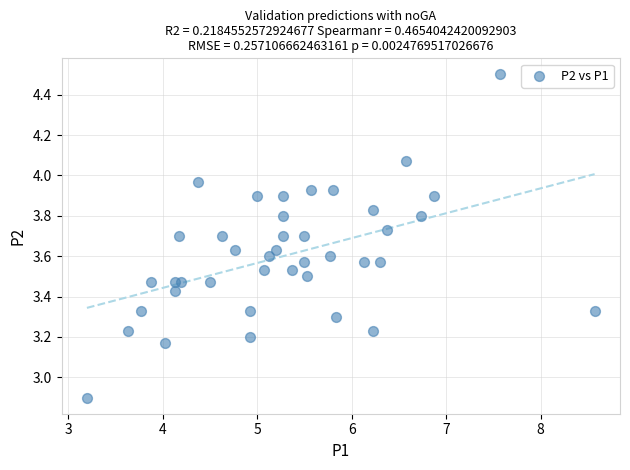

What Y value in the scatter plot is closest to 3?

2.9